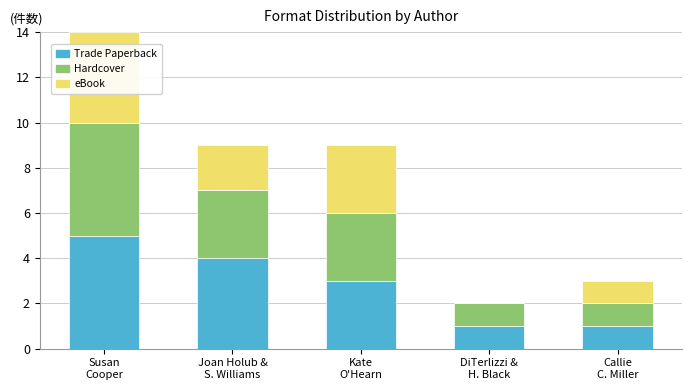

What is the sum of all Trade Paperback values?

14